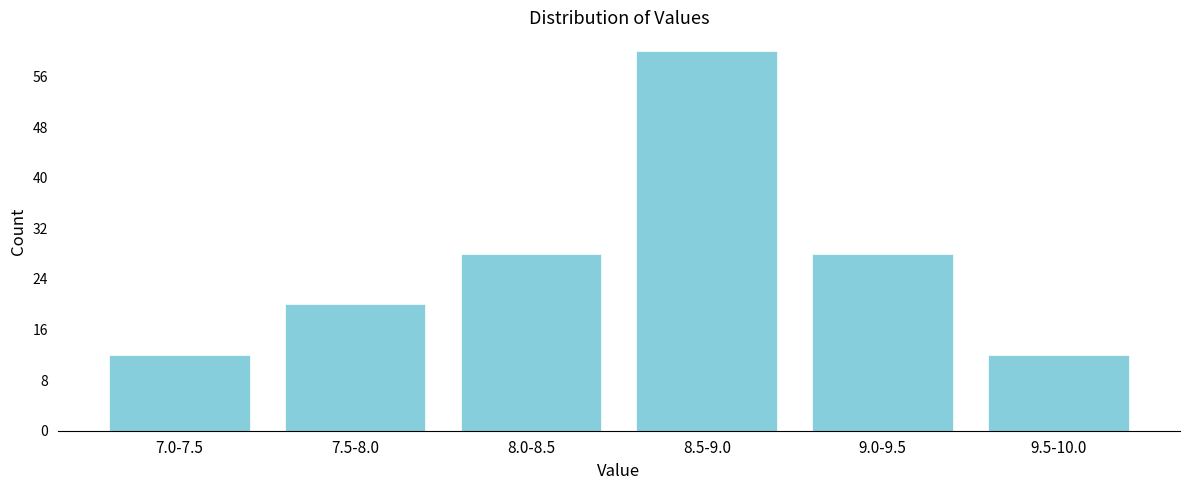

Reading left to right, extract all data points from this chart.

7.0-7.5=12	7.5-8.0=20	8.0-8.5=28	8.5-9.0=60	9.0-9.5=28	9.5-10.0=12